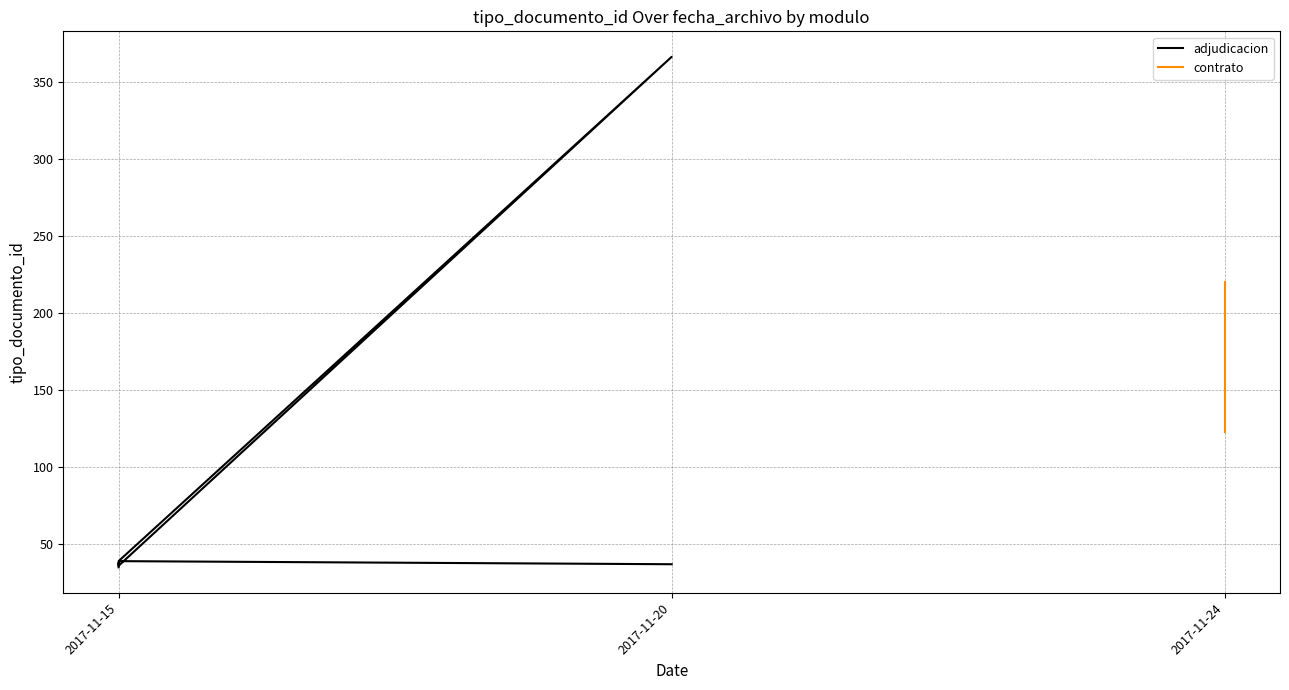

The value at 2017-11-15 is 62. True or false?

False